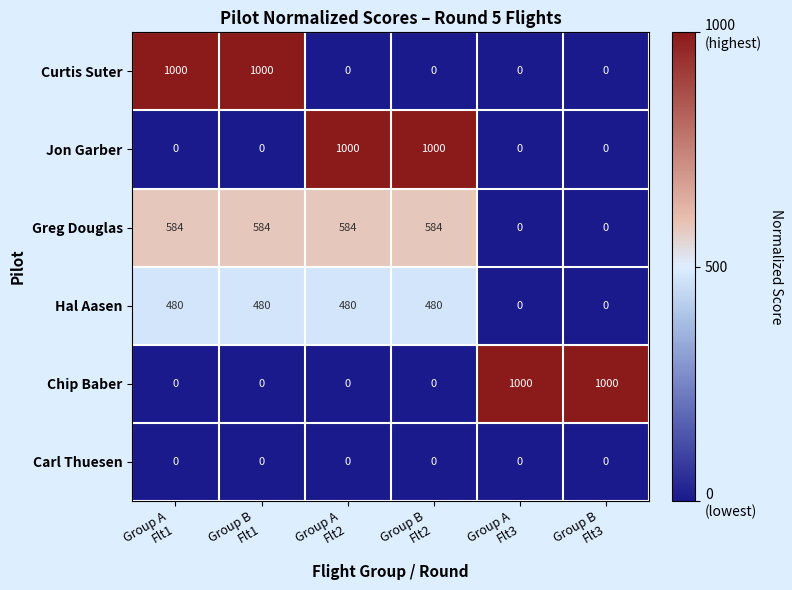

What is the sum of all Chip Baber values?

2000